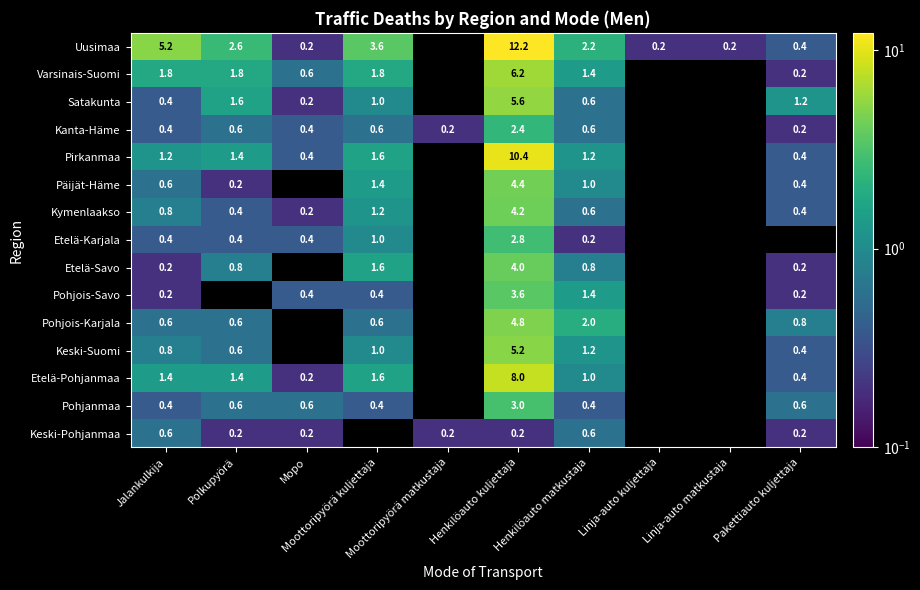

Which has a higher value, Henkilöauto matkustaja or Henkilöauto kuljettaja?

Henkilöauto kuljettaja